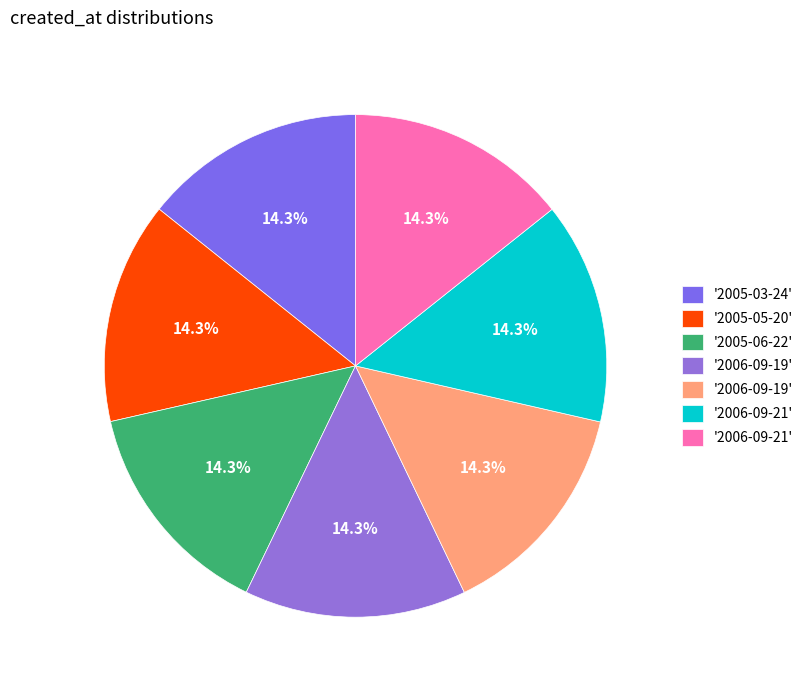

Count the number of slices in the pie.

7